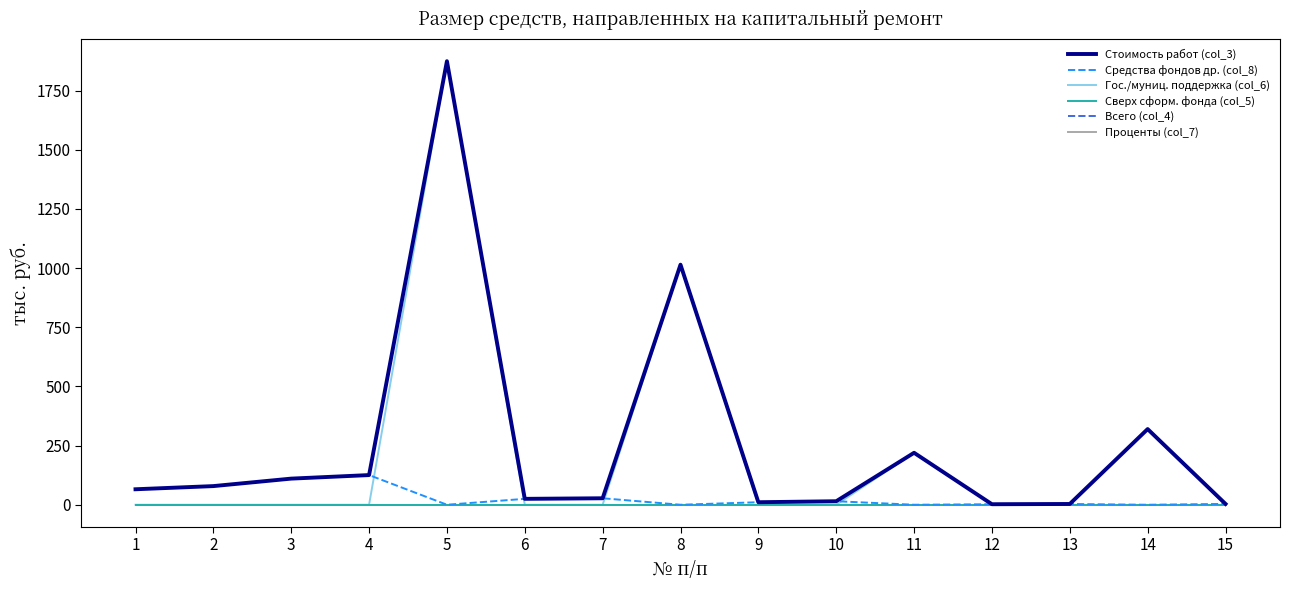

Does the chart have visible grid lines?

No